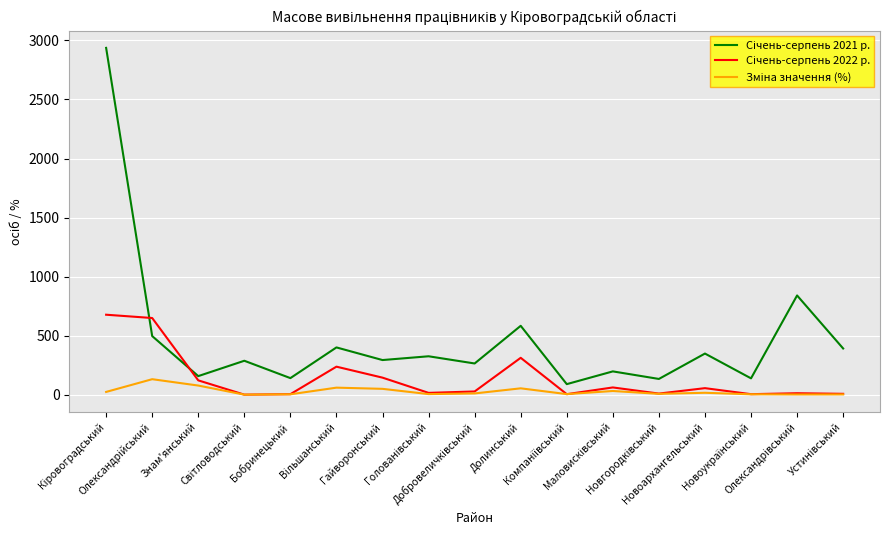

What is the greatest value displayed?

2937.0